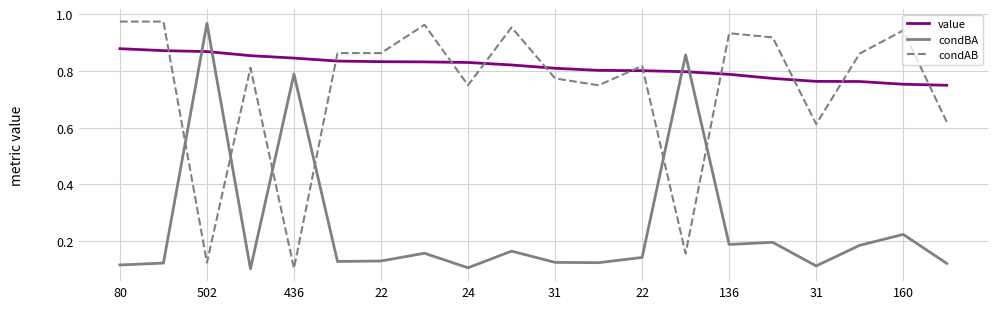

True or false: condAB and condBA cross at least once.

True